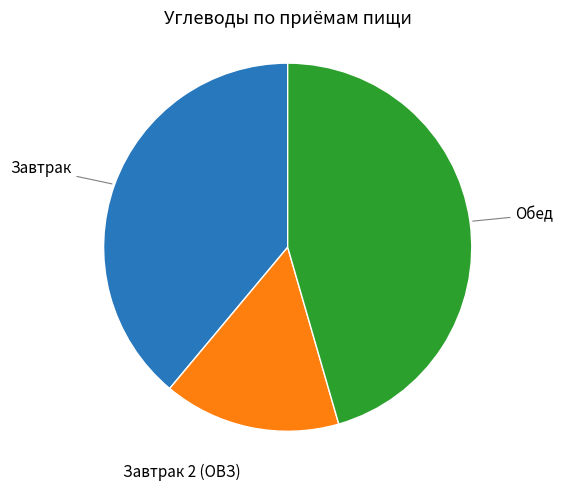

Is Завтрак 2 (ОВЗ) the majority of the pie?

No